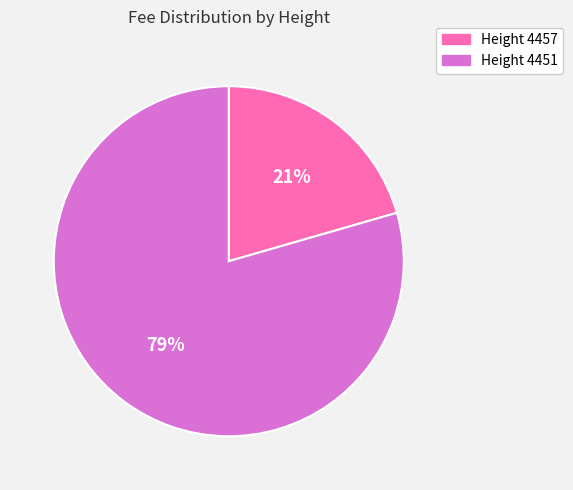

To the nearest percent, what is the average slice percentage?

50%